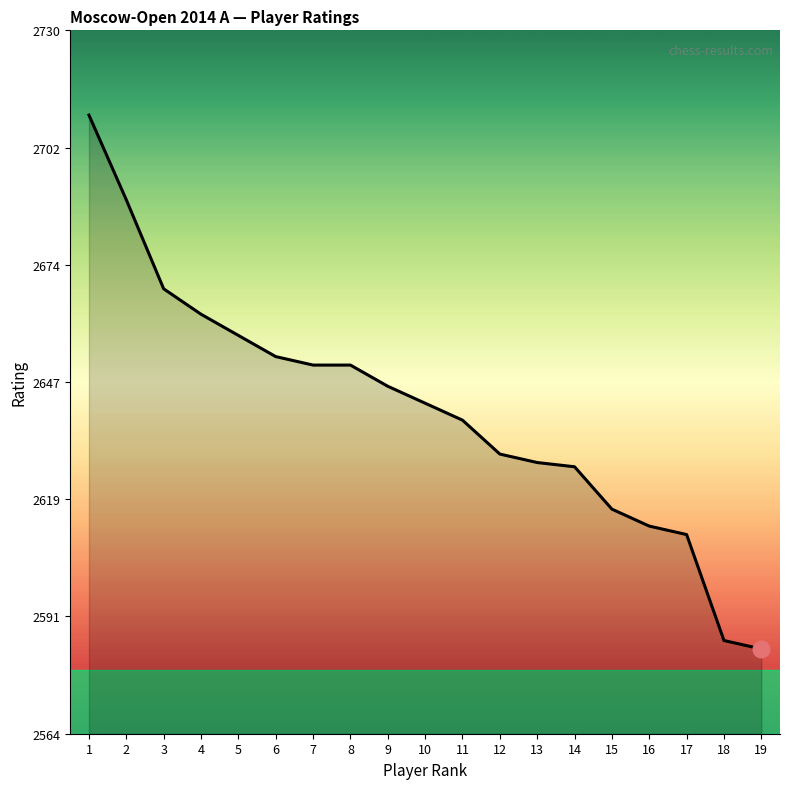

Reading left to right, transcribe all the data shown in this chart.

2710	2690	2669	2663	2658	2653	2651	2651	2646	2642	2638	2630	2628	2627	2617	2613	2611	2586	2584